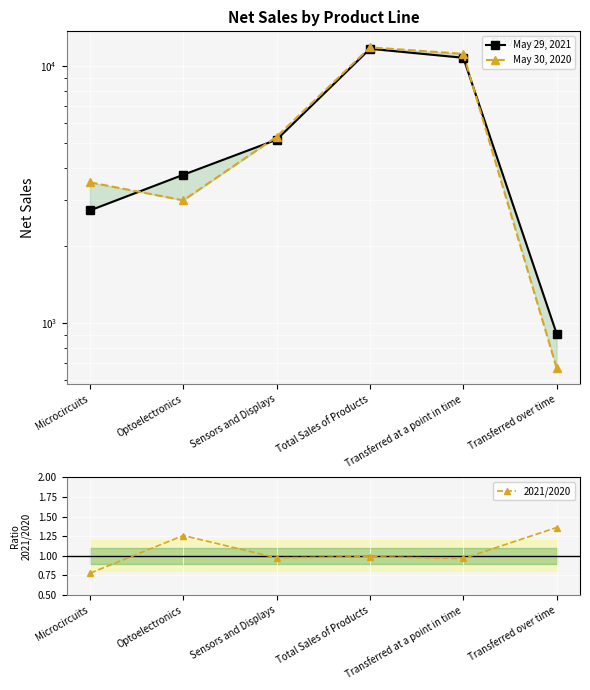

True or false: May 29, 2021 has more than 0 points higher than both neighbors.

True